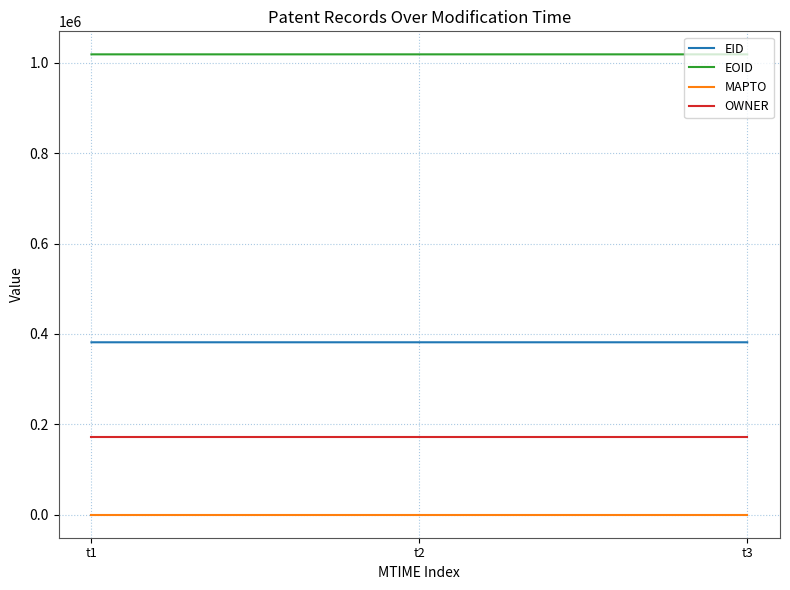

What is the maximum value shown in the chart?

1018543